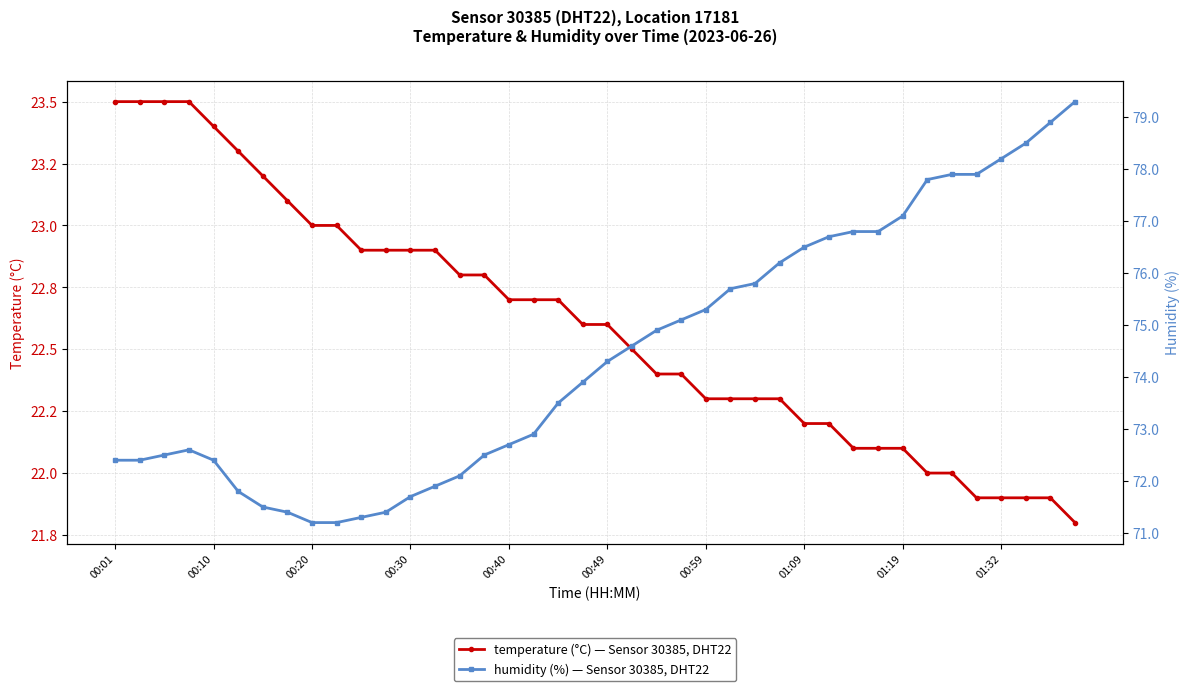

Which series has the largest range (max minus min)?

humidity